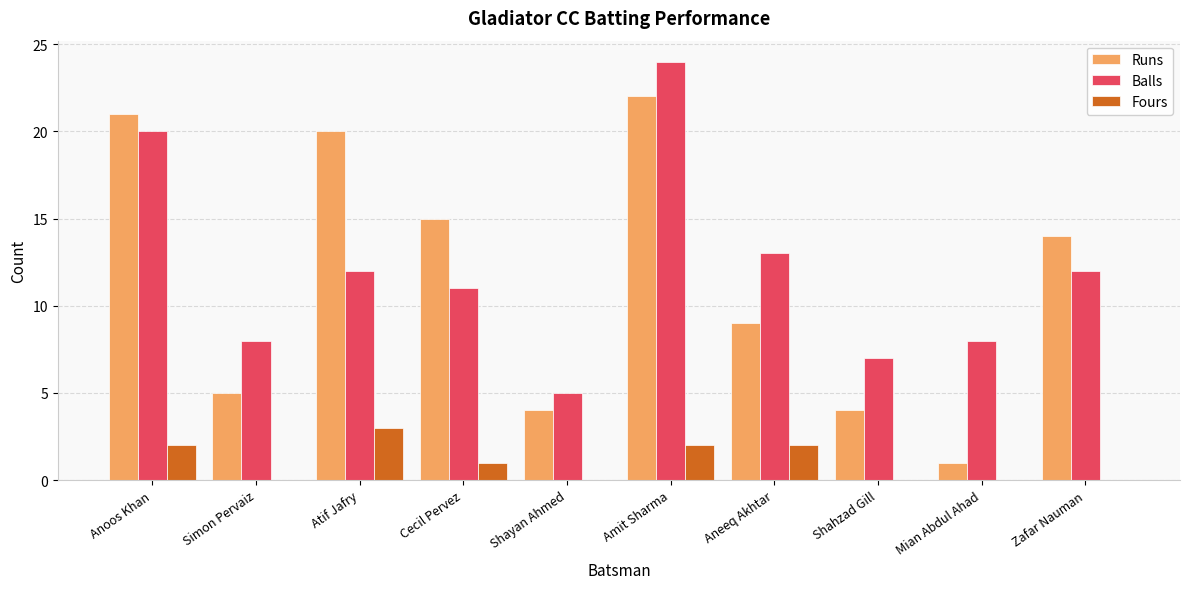

What is the sum of all Balls values?

120